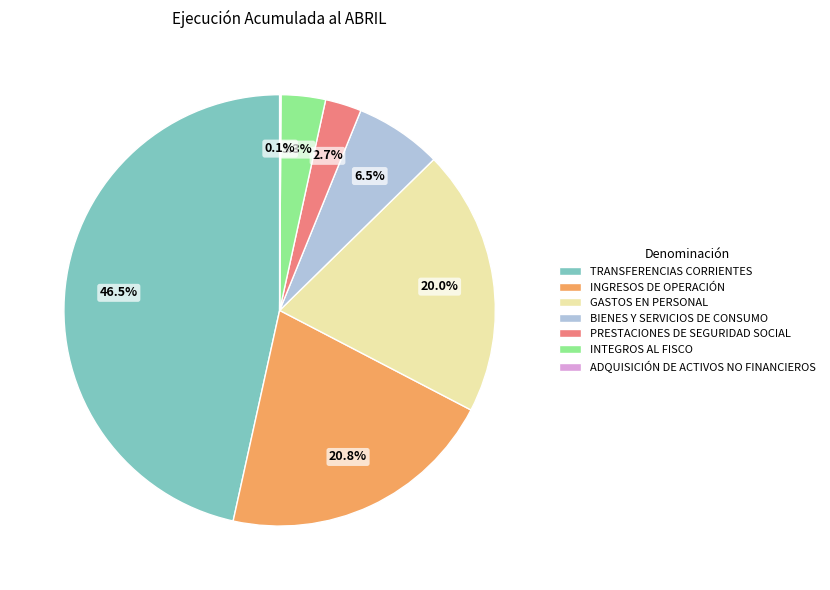

How much of the chart is everything except INTEGROS AL FISCO?

96.7%